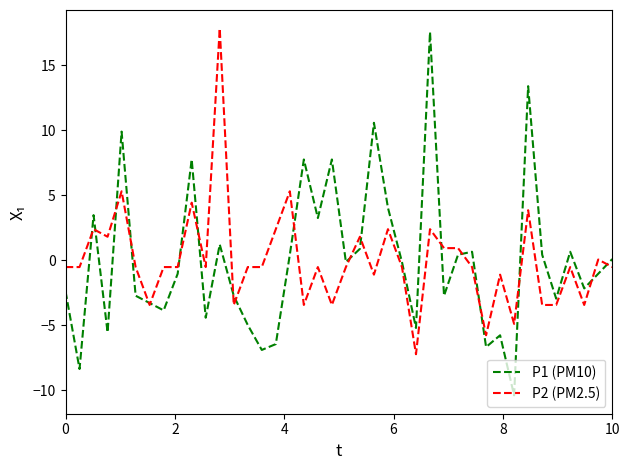

What is the smallest value displayed?

-10.4